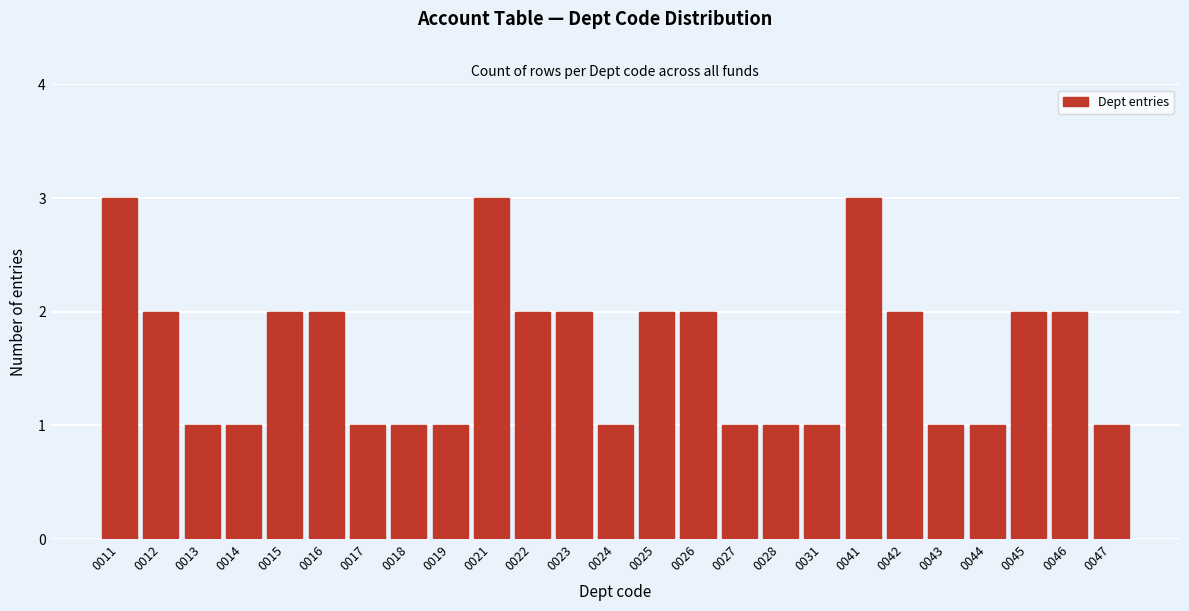

Reading right to left, transcribe all the data shown in this chart.

1	2	2	1	1	2	3	1	1	1	2	2	1	2	2	3	1	1	1	2	2	1	1	2	3